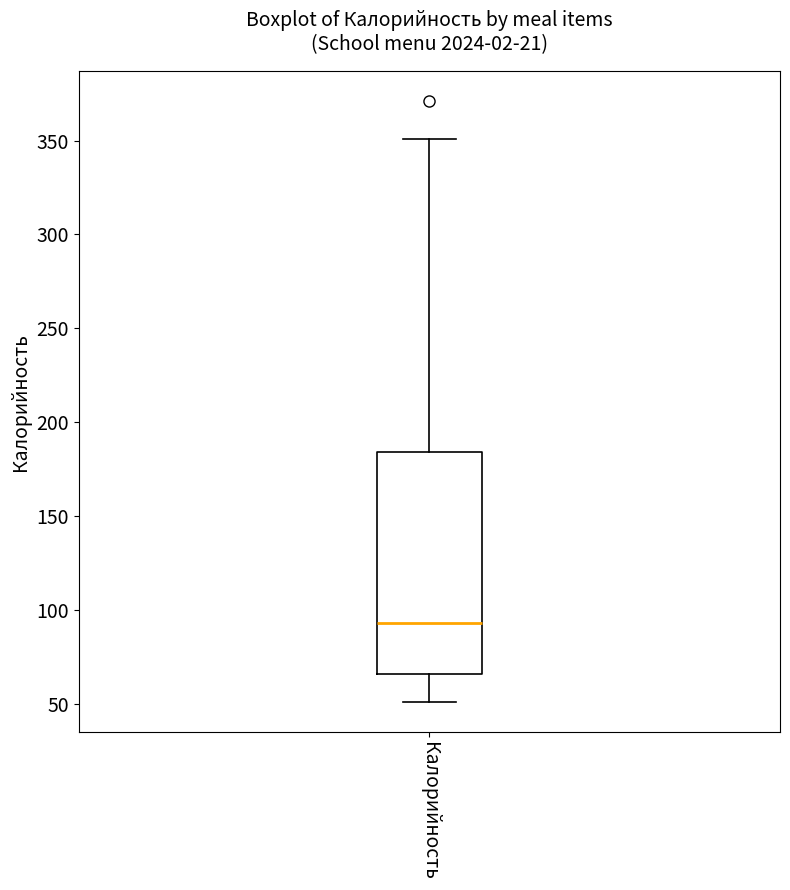

Where does the lower whisker of the box for Калорийность end on the y-axis? The values are not printed on the chart, so give them approximately, as read against the axis.

50